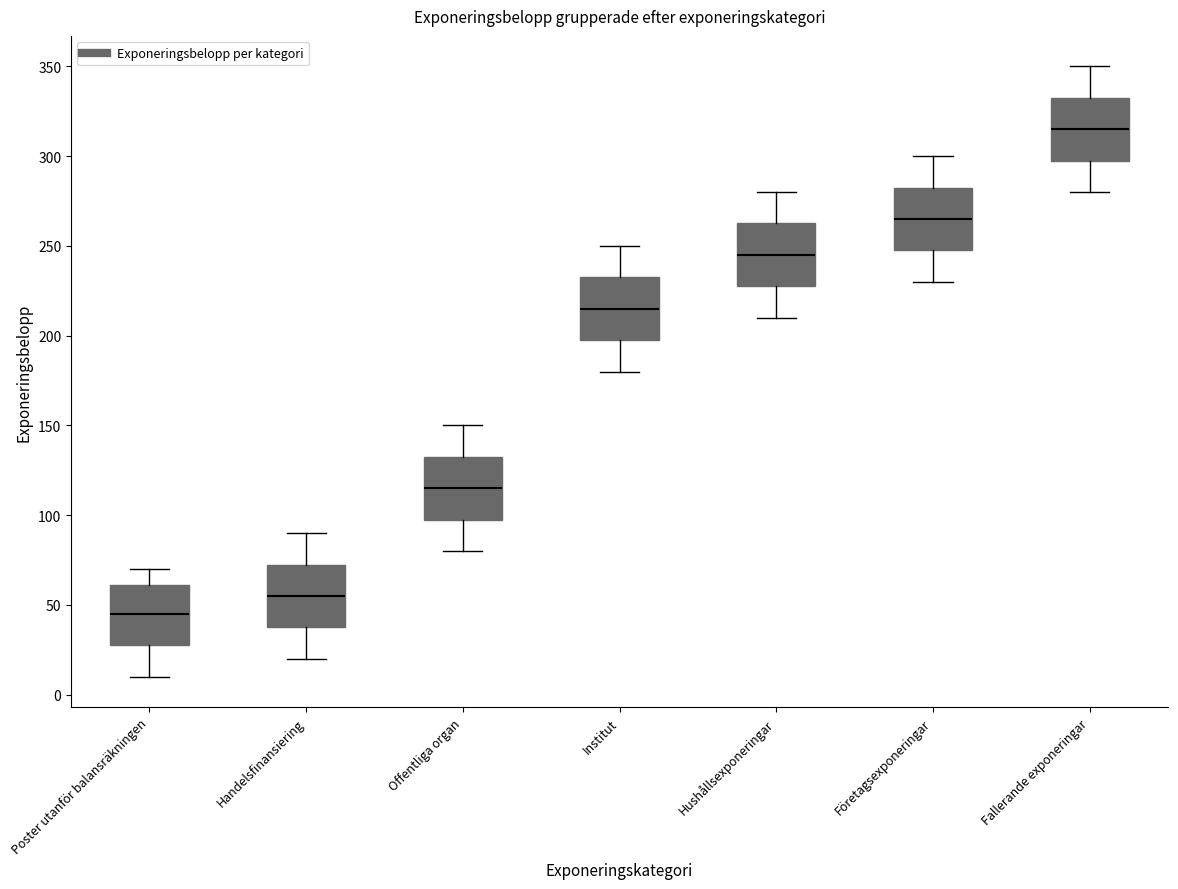

Which box has the highest median line?

Fallerande exponeringar